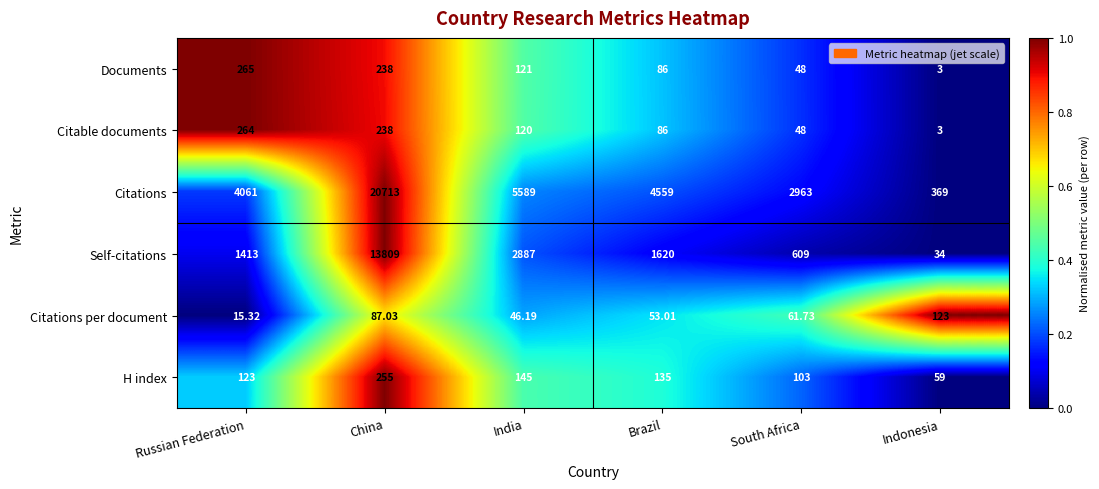

What is the total value across all series at China?

35340.0